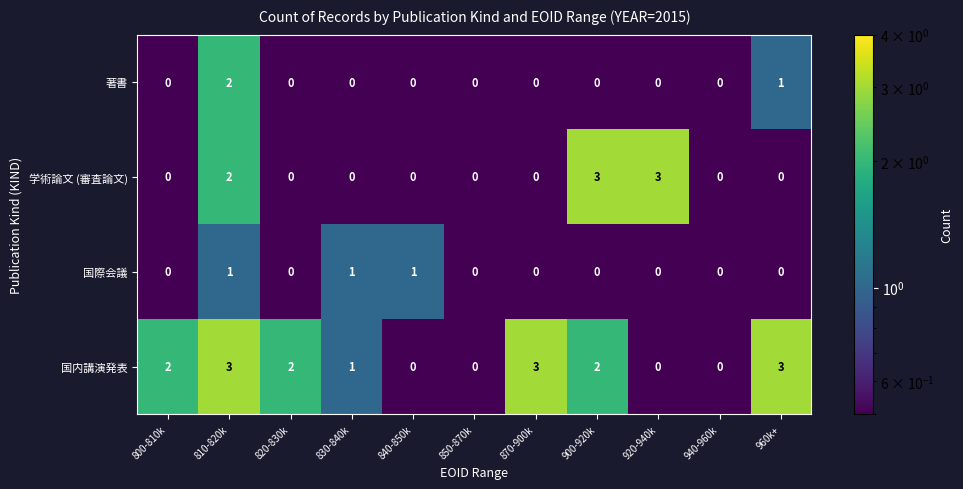

At which label is 著書 closest to 1?

960k+